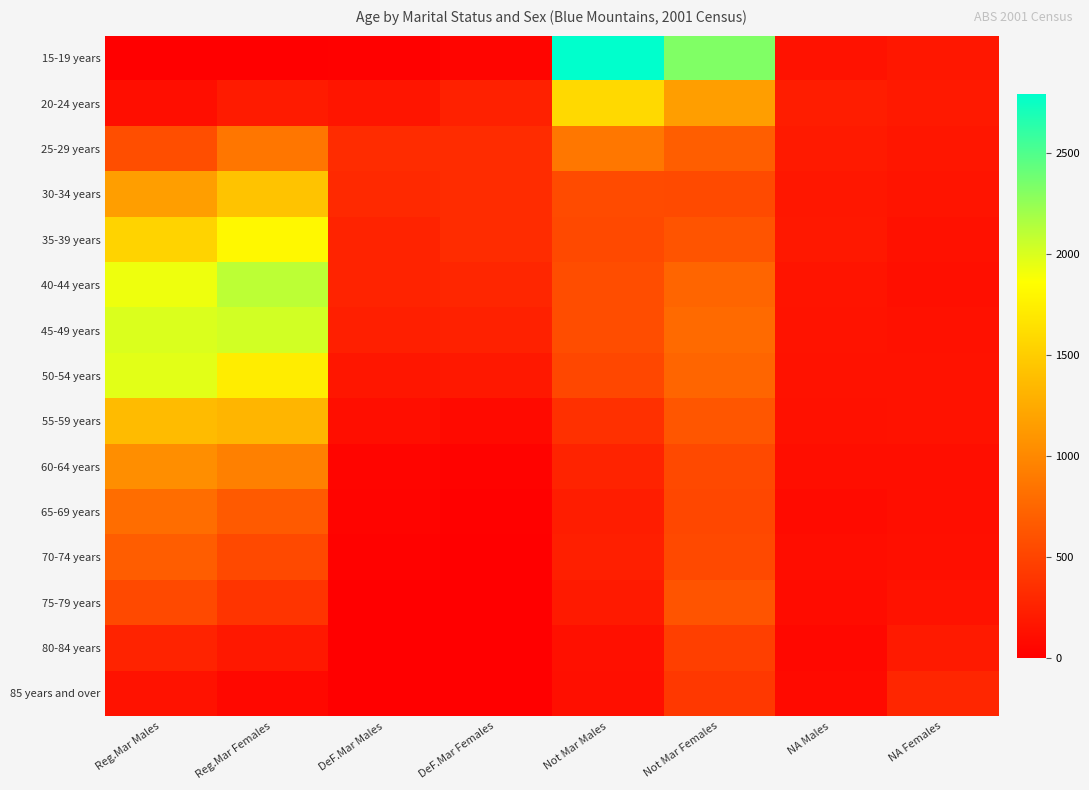

What is the total value across all series at NA Males?

2011